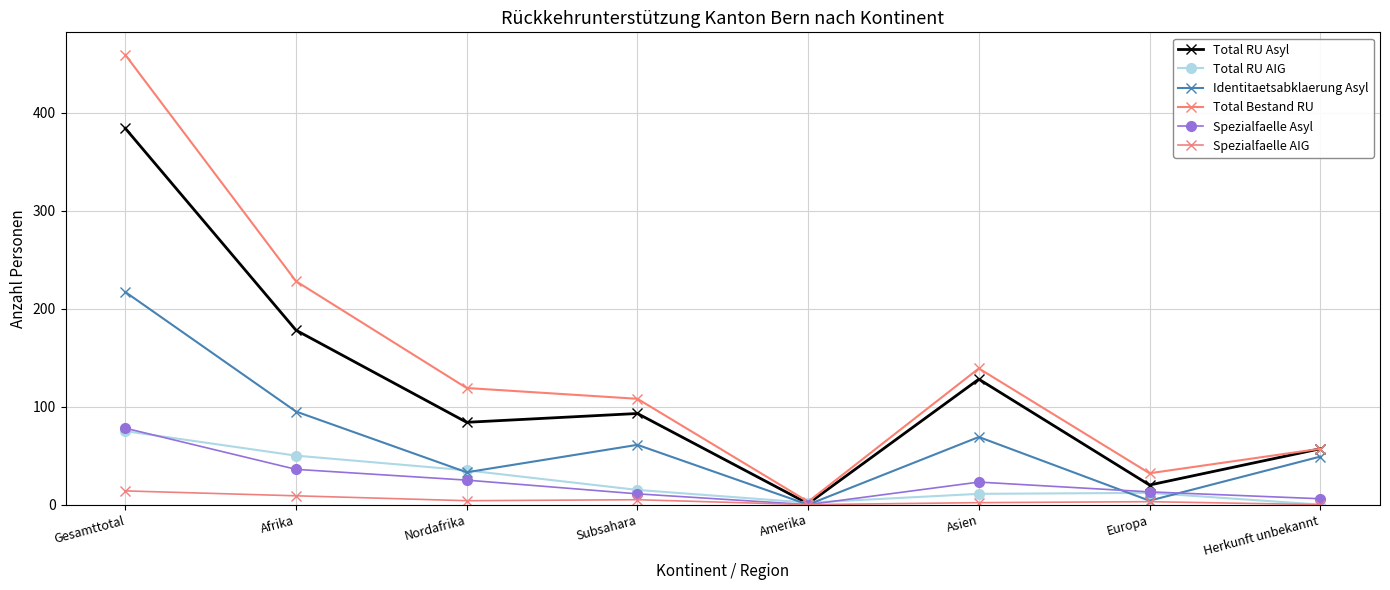

How many lines are shown in the chart?

6